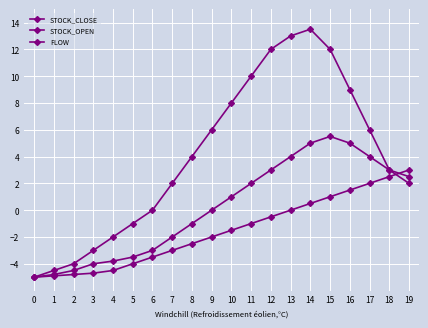

What is the highest value of the STOCK_CLOSE series?

13.5